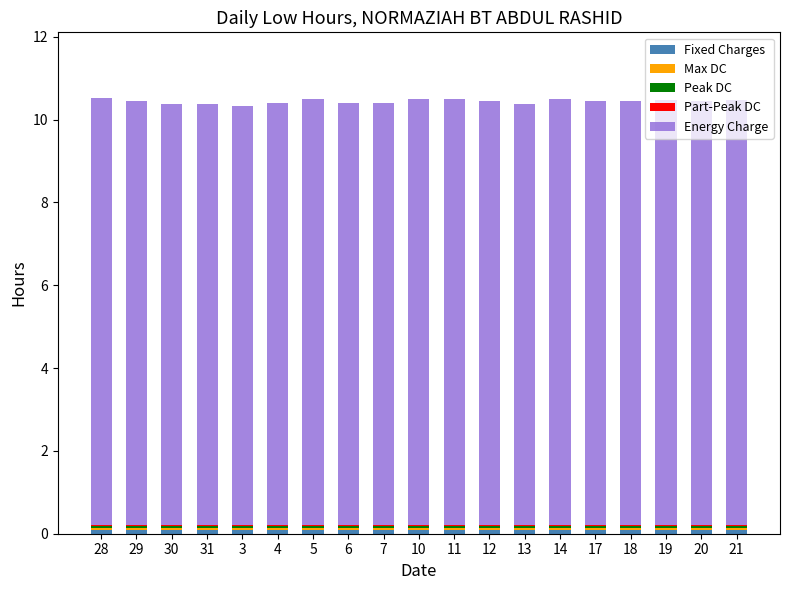

How many data points does each series have?

19